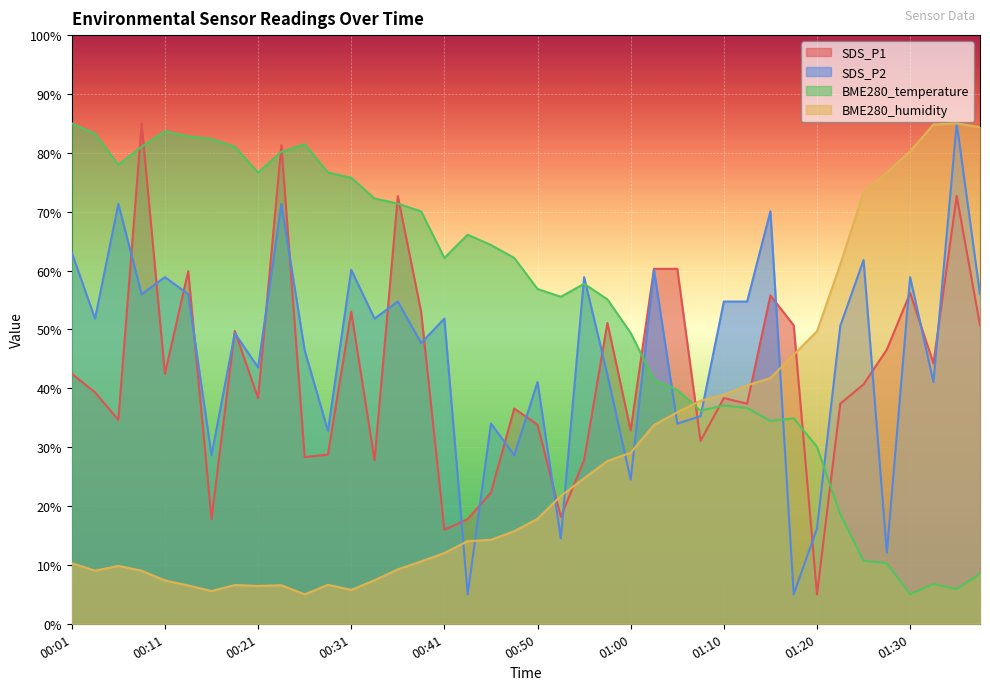

At how many categories does at least one series exceed 48?

39